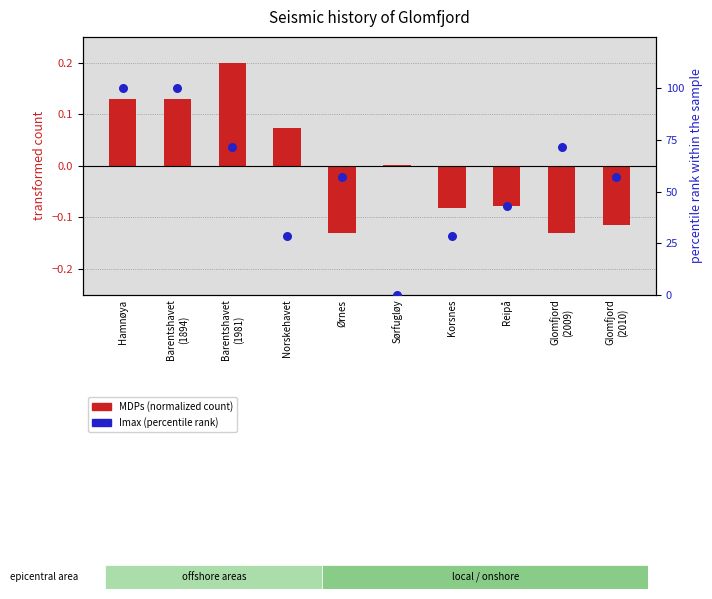

Which series has the largest total across all categories?

Imax (percentile rank)